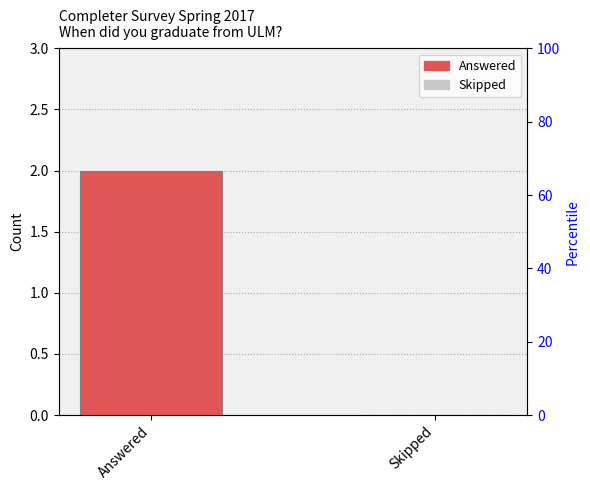

How many values are above zero?

1